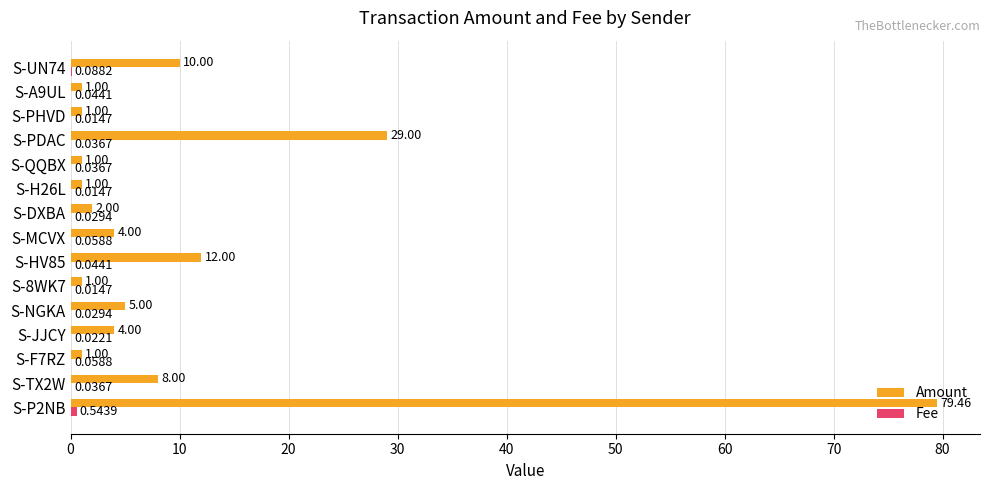

Which series has the largest total across all categories?

Amount